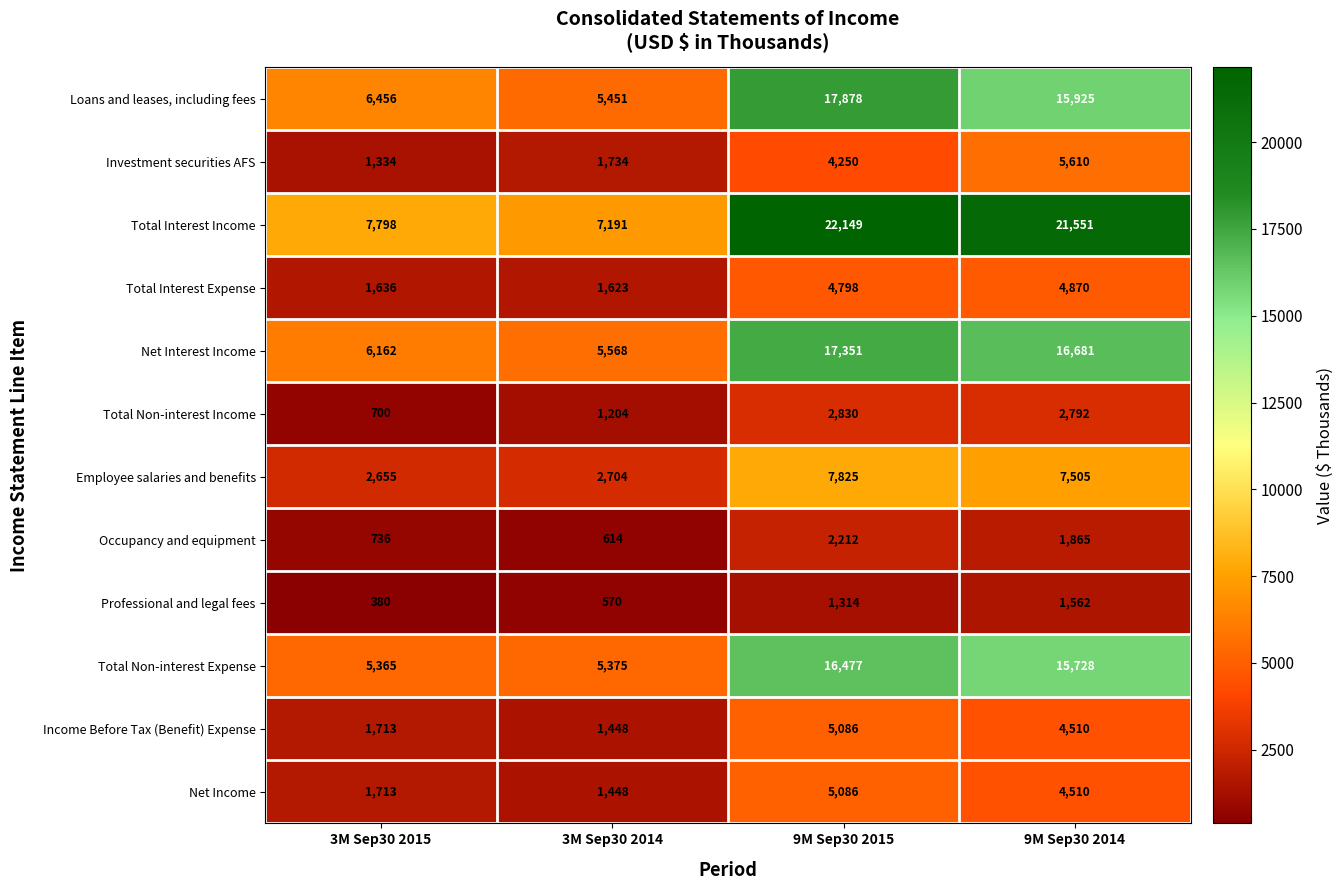

The Net Income series shows 2278 at 3M Sep30 2015. True or false?

False